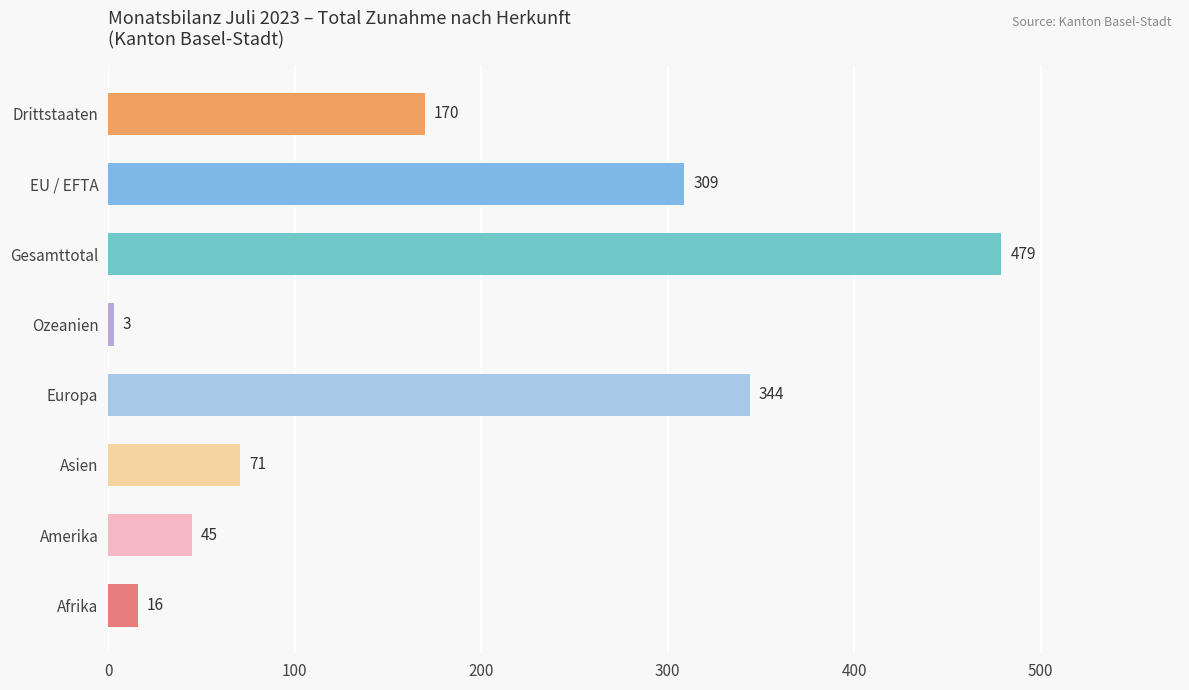

What is the difference between the values at Ozeanien and Asien?

68